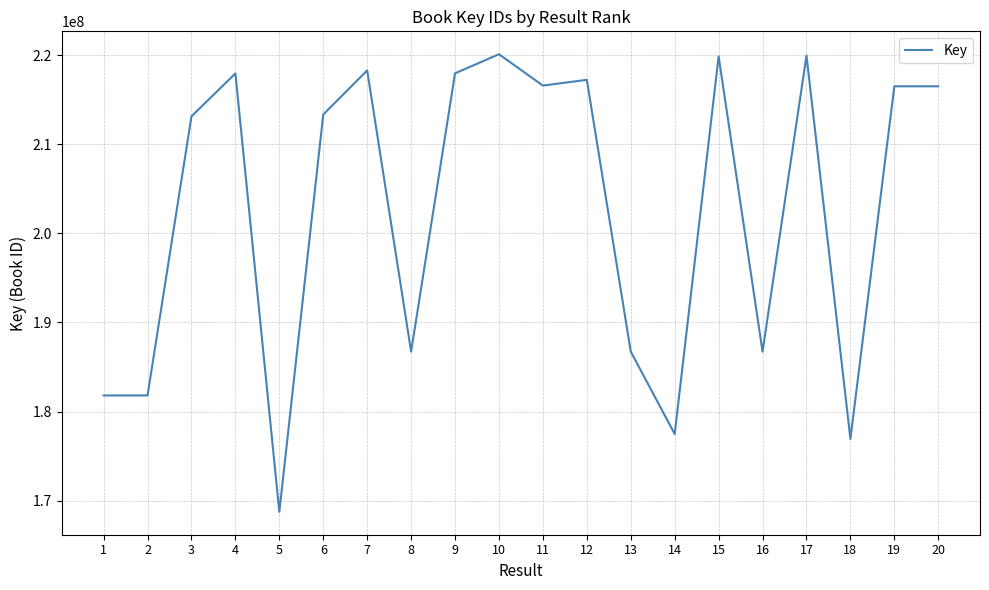

Between 19 and 6, which is larger?

19